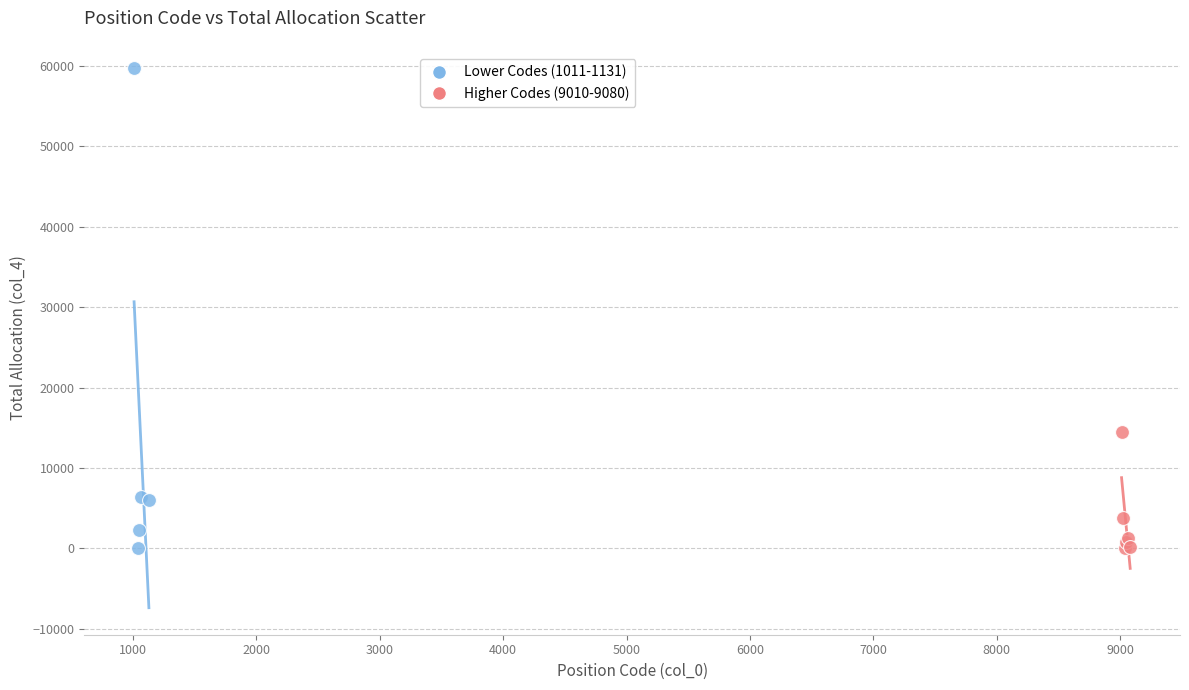

Which series has the widest spread of Y values?

Lower Codes (1011-1131)